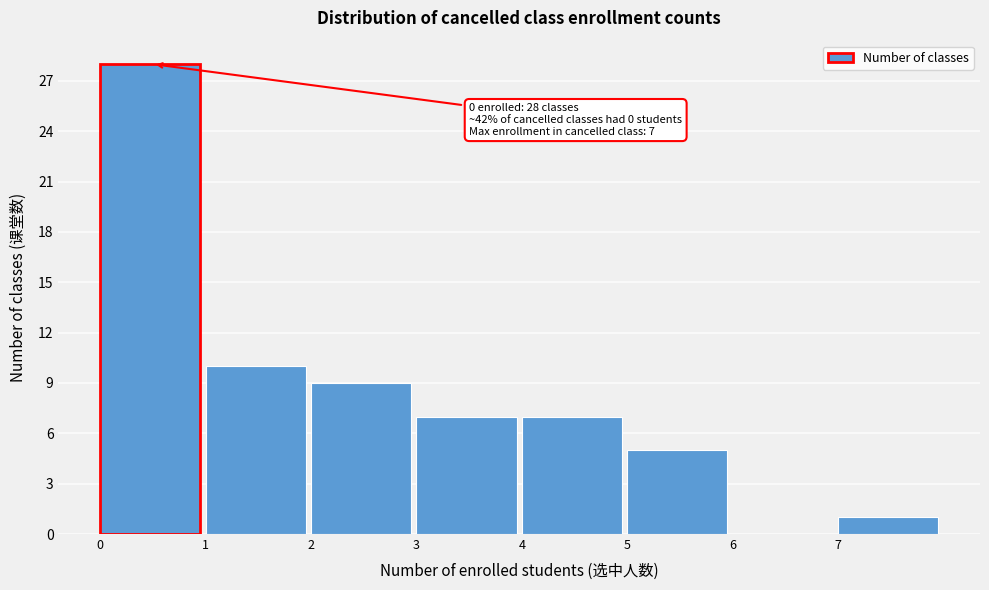

Over which range of the x-axis is the bar tallest?

0 to 1